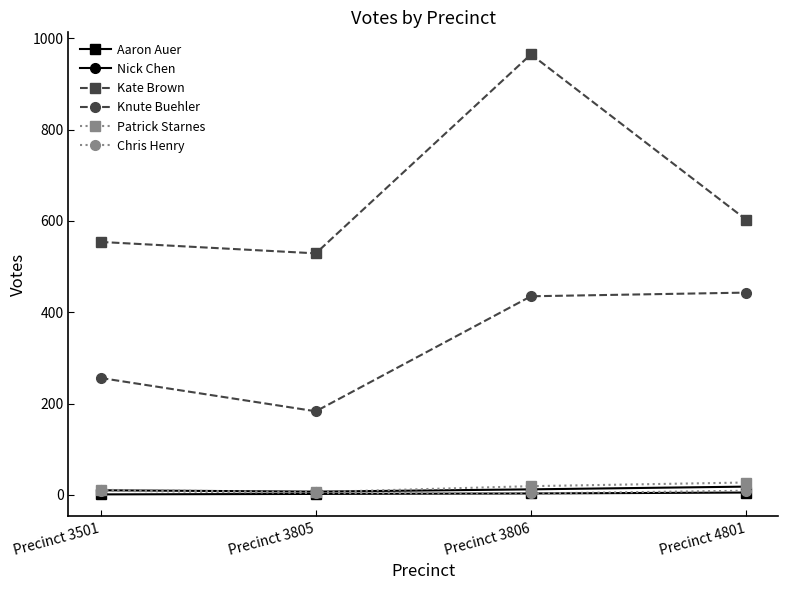

What is the value of the Kate Brown point at the 2nd from the left?

529